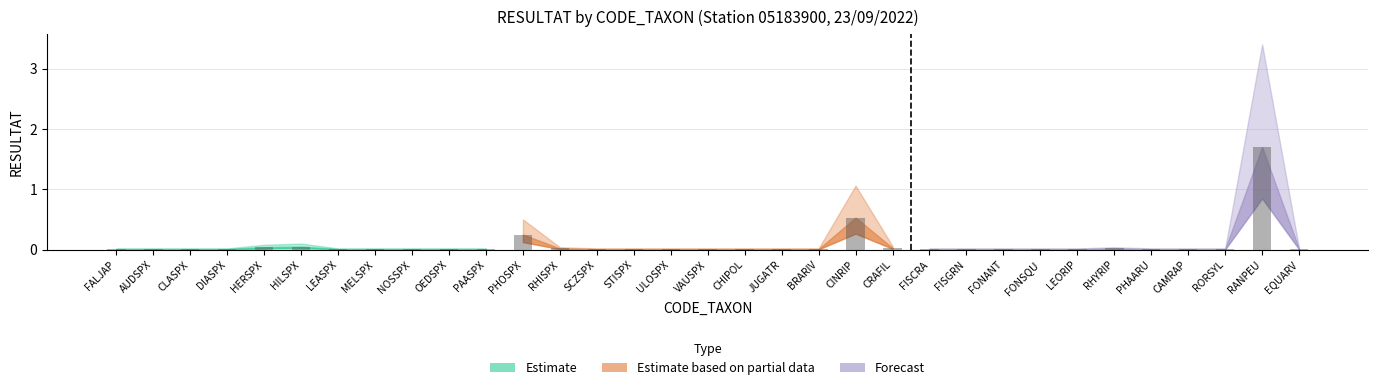

The value of RESULTAT at CAMRAP is 0.0. True or false?

True